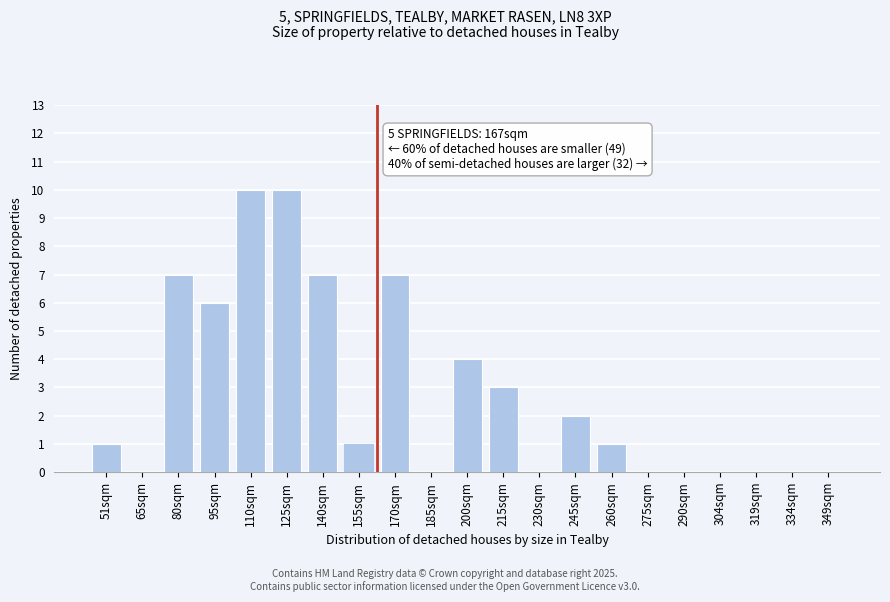

Reading right to left, what are all the values shown in this chart?

349sqm=0	334sqm=0	319sqm=0	304sqm=0	290sqm=0	275sqm=0	260sqm=1	245sqm=2	230sqm=0	215sqm=3	200sqm=4	185sqm=0	170sqm=7	155sqm=1	140sqm=7	125sqm=10	110sqm=10	95sqm=6	80sqm=7	65sqm=0	51sqm=1